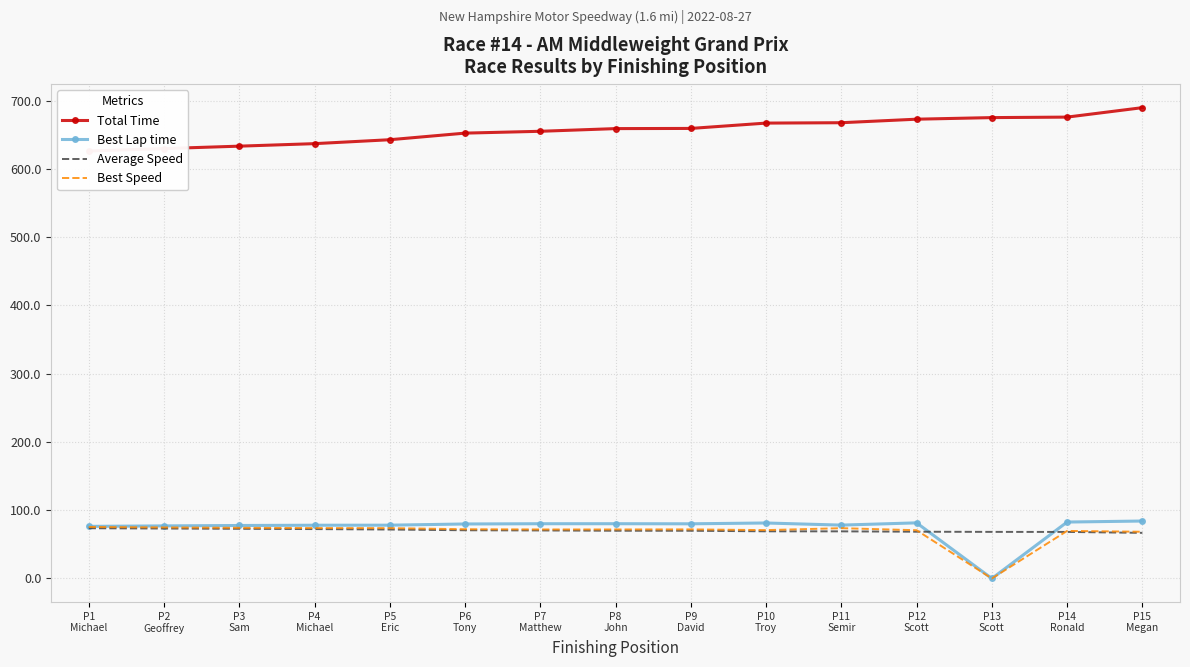

The Total Time series shows 642.6 at P5
Eric. True or false?

True